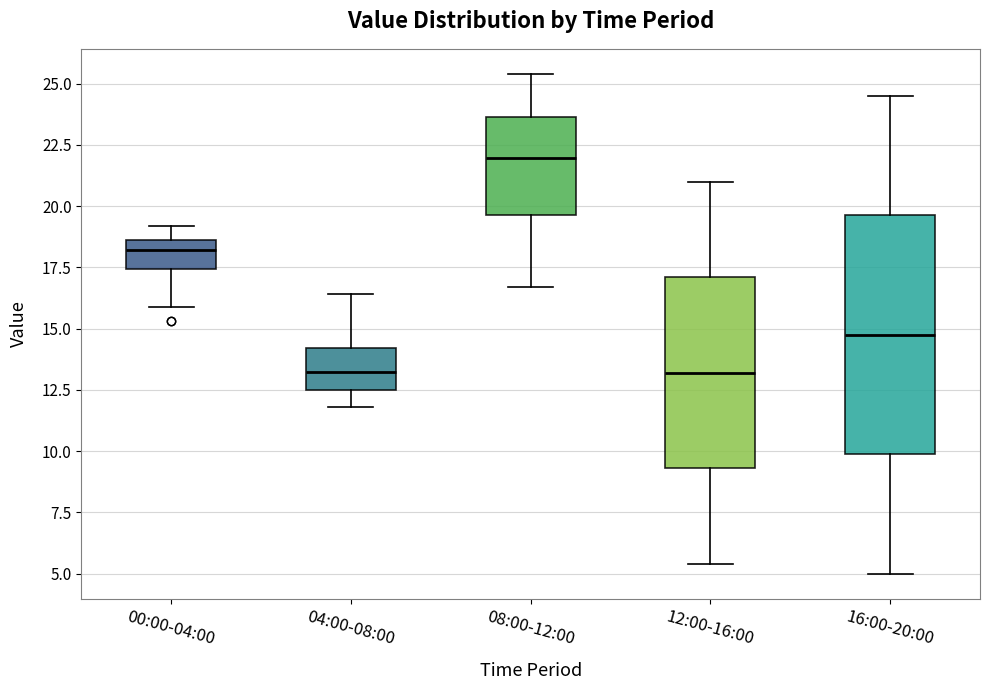

Reading left to right, read every box against the y-axis: the position of its median line, the range the box covers, and the ends of its whiskers. The values are not printed on the chart, so give them approximately, as read against the axis.

00:00-04:00: median 18.0, box 17.5 to 18.5, whiskers 16.0 to 19.0
04:00-08:00: median 13.5, box 12.5 to 14.0, whiskers 12.0 to 16.5
08:00-12:00: median 22.0, box 19.5 to 23.5, whiskers 16.5 to 25.5
12:00-16:00: median 13.0, box 9.5 to 17.0, whiskers 5.5 to 21.0
16:00-20:00: median 15.0, box 10.0 to 19.5, whiskers 5.0 to 24.5